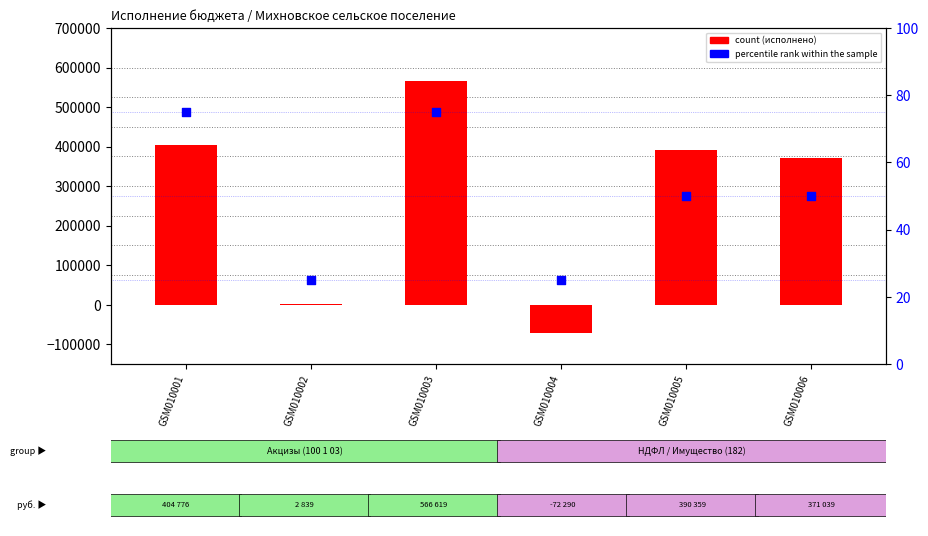

Which series reaches the maximum Y coordinate?

count